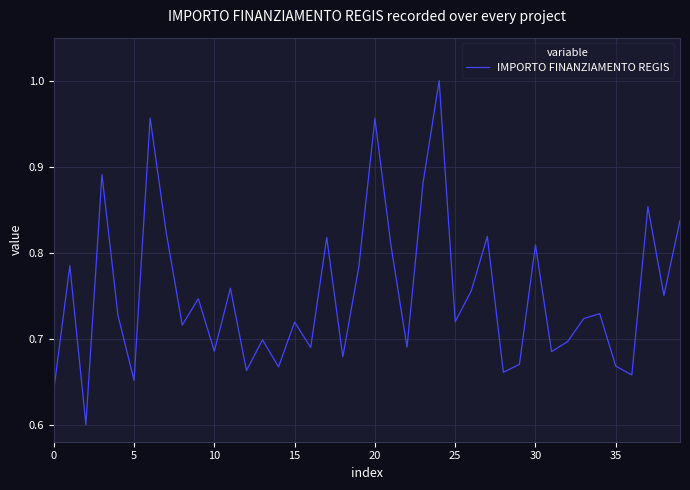

Is this an area chart (filled region under the line)?

No